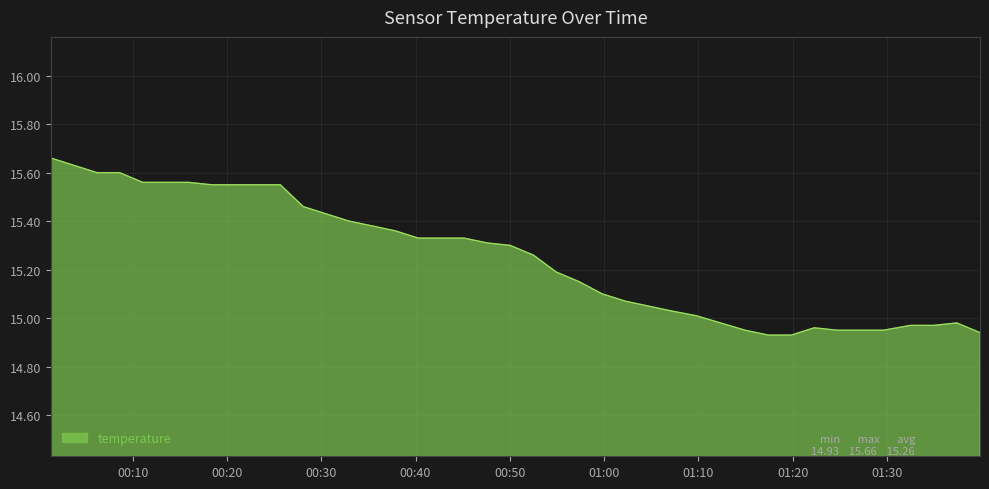

What is the difference between the maximum and minimum values?

0.7